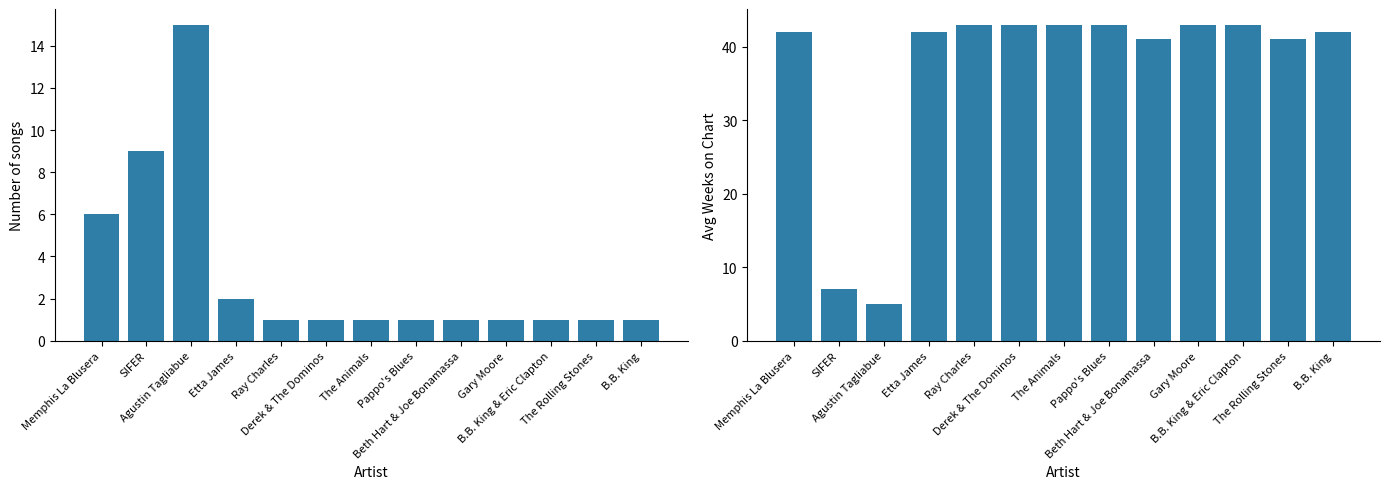

Reading left to right, what are all the values shown in this chart?

Number of Songs: 6	9	15	2	1	1	1	1	1	1	1	1	1
Avg Weeks on Chart: 42	7	5	42	43	43	43	43	41	43	43	41	42